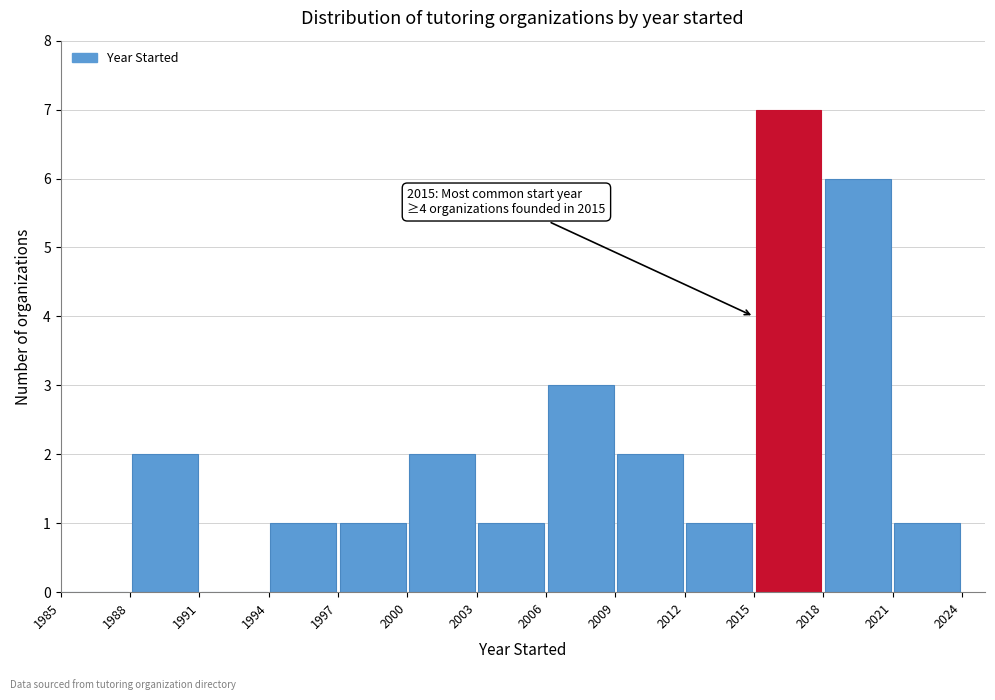

Over which range of the x-axis is the bar tallest?

2015 to 2018